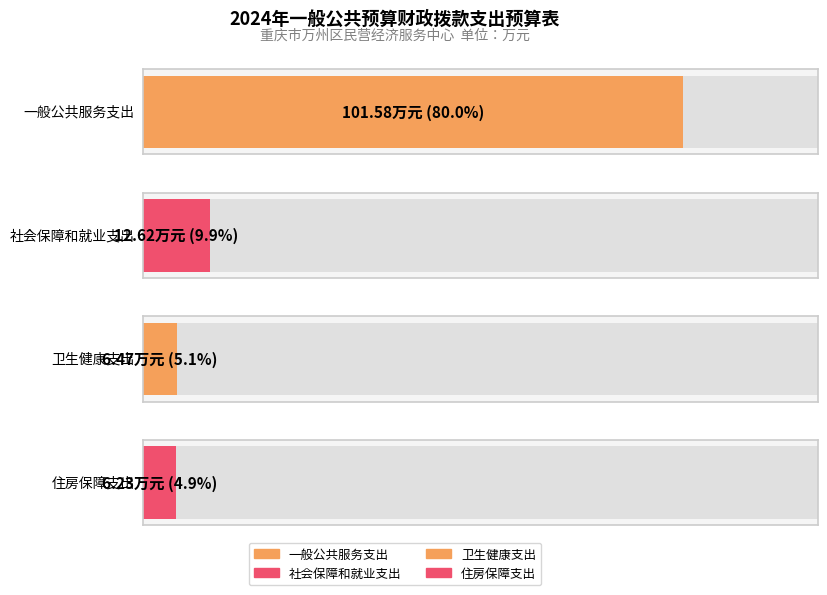

Reading left to right, transcribe all the data shown in this chart.

一般公共服务支出=101.6	社会保障和就业支出=12.6	卫生健康支出=6.5	住房保障支出=6.2